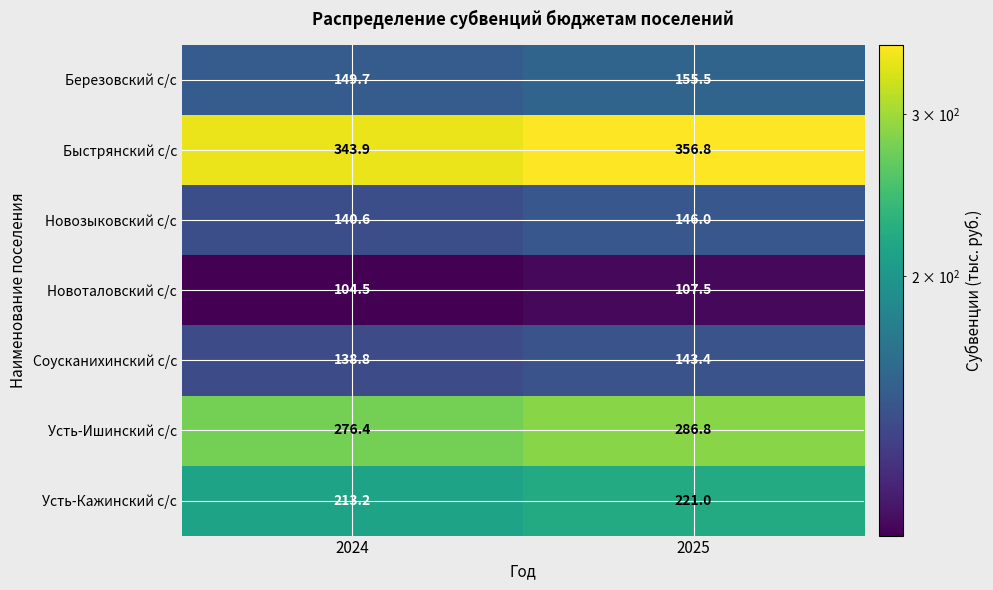

Which series changed the most between 2024 and 2025?

Быстрянский с/с